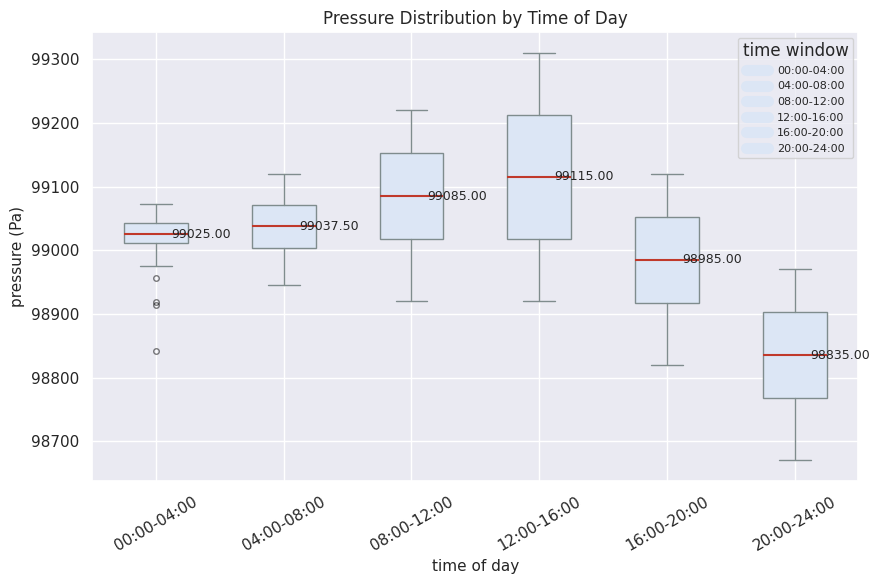

Which box is the tallest, from its lower edge to its upper edge?

12:00-16:00